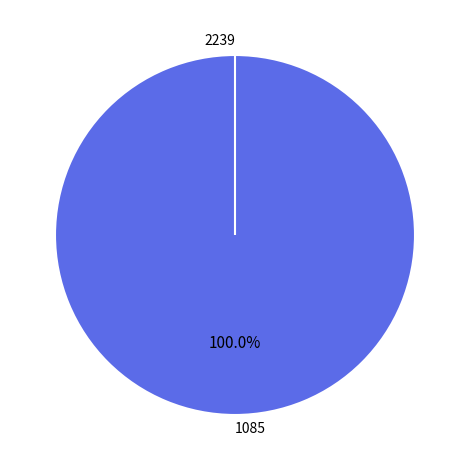

To the nearest percent, what is the difference between the 2239 and 1085 slice percentages?

100%